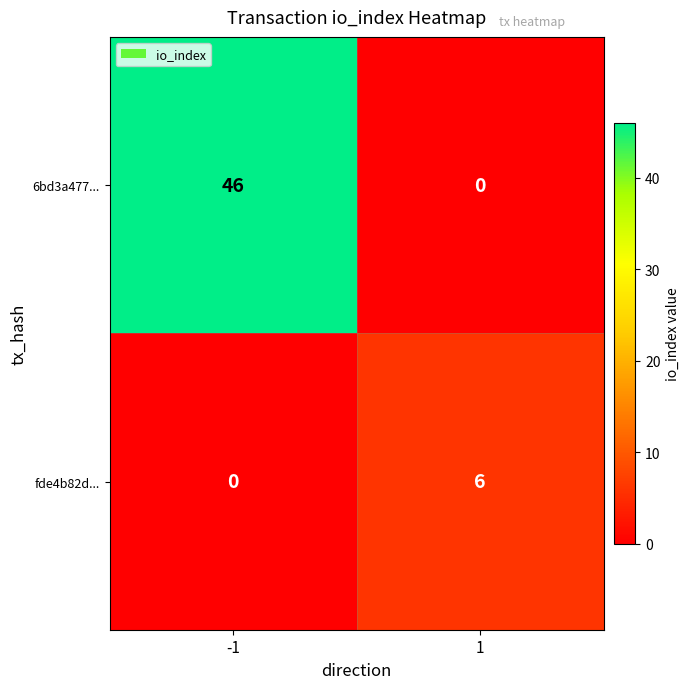

Reading left to right, extract all data points from this chart.

6bd3a477...: -1=46	1=0
fde4b82d...: -1=0	1=6